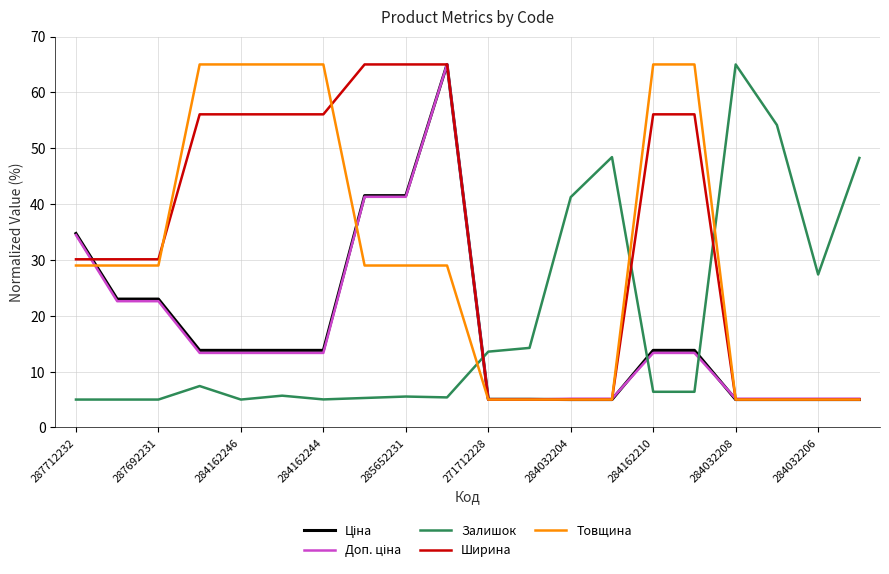

Which series has the largest total across all categories?

Ширина